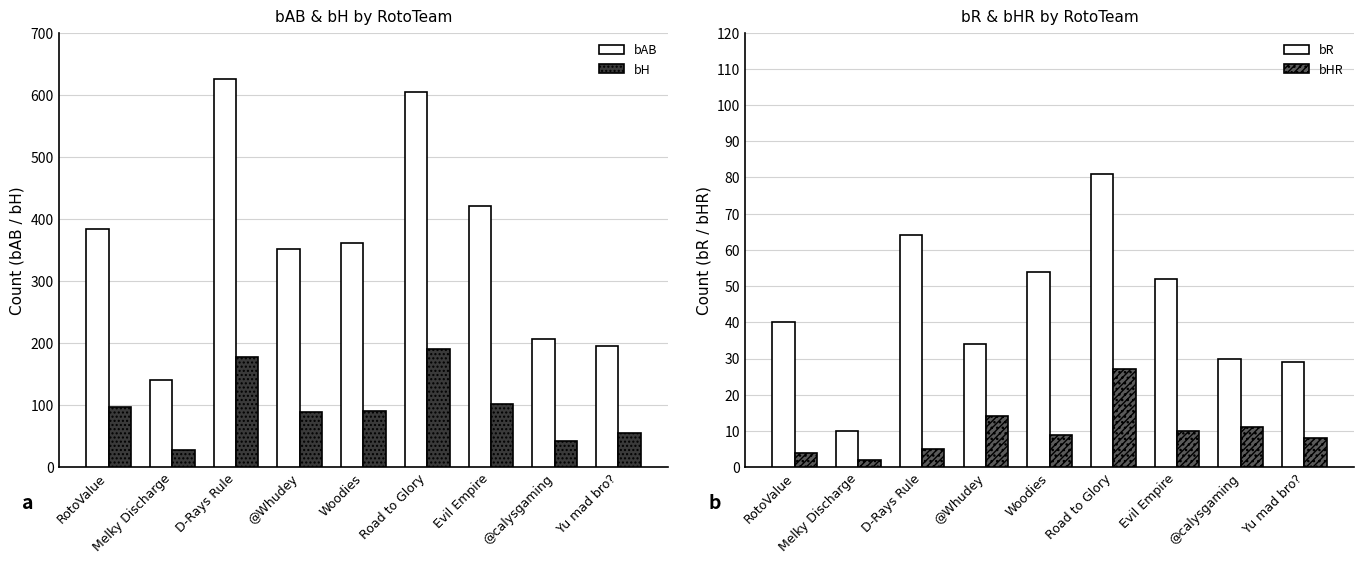

What is the difference between the second highest and second lowest values in the bR series?

35